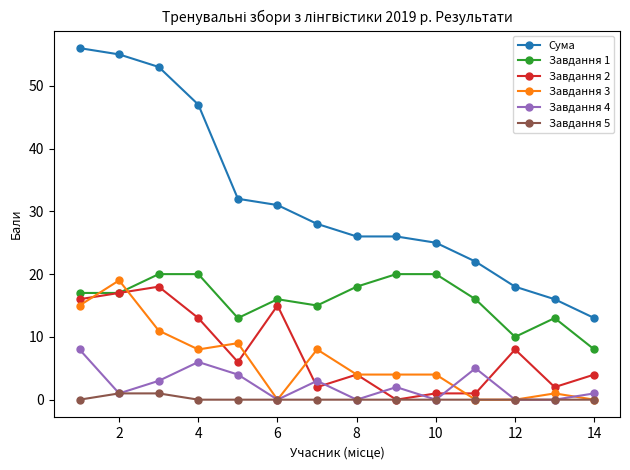

Which series ends up on top after the final intersection of Завдання 1 and Завдання 3?

Завдання 1